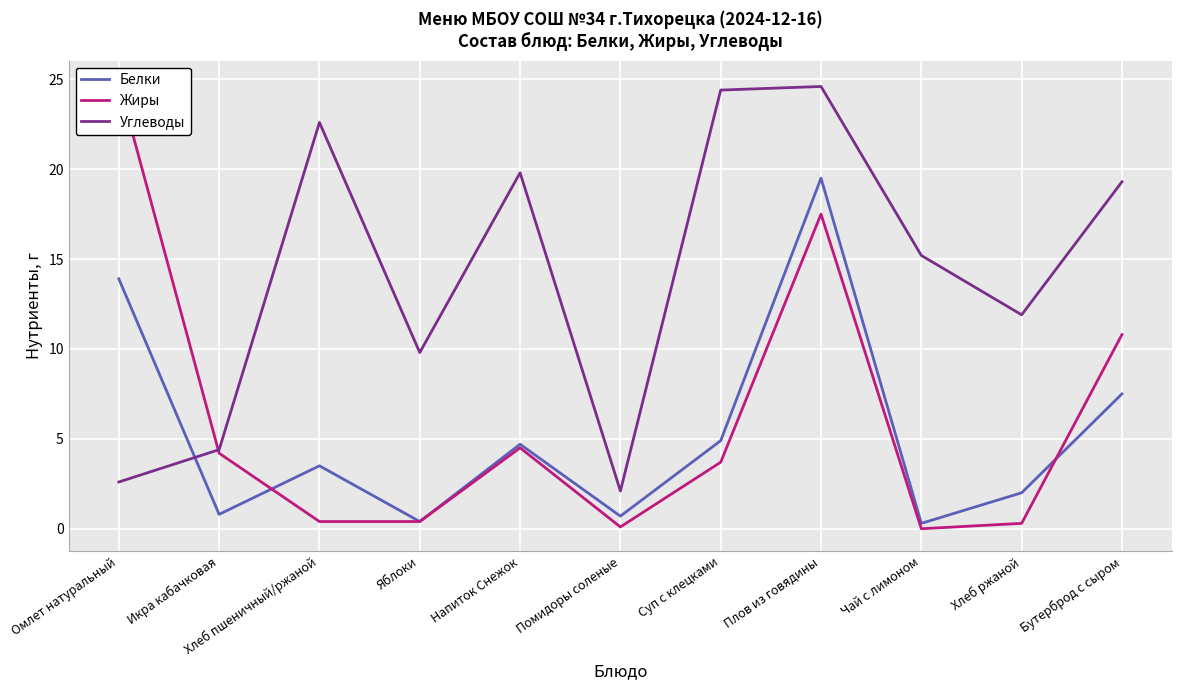

The Жиры series shows 0.1 at Помидоры соленые. True or false?

False